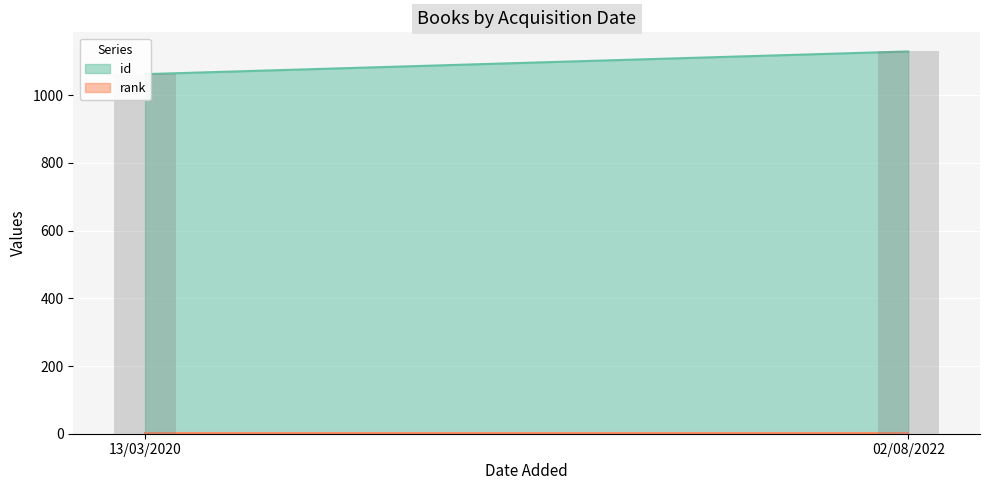

Between 13/03/2020 and 02/08/2022, which series saw the biggest shift?

id